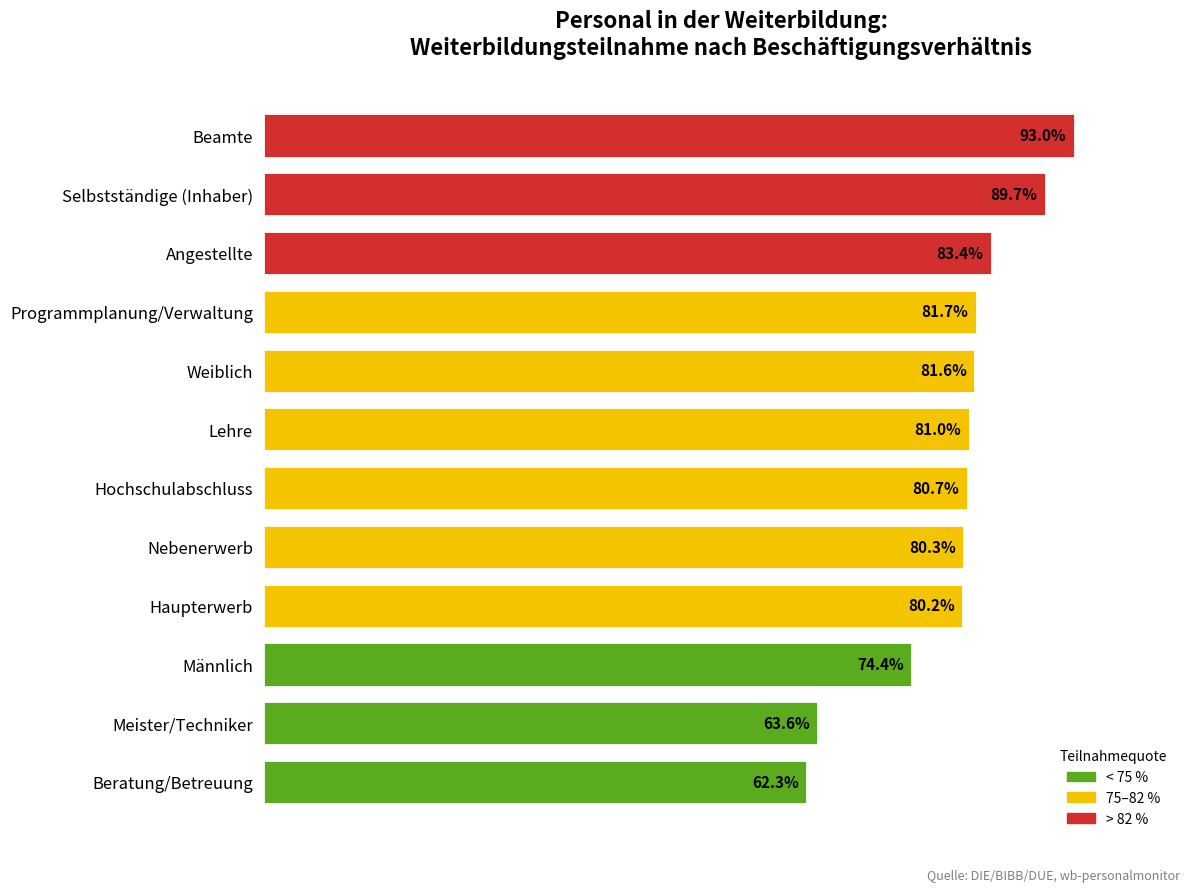

Between Haupterwerb and Selbstständige (Inhaber), which is larger?

Selbstständige (Inhaber)